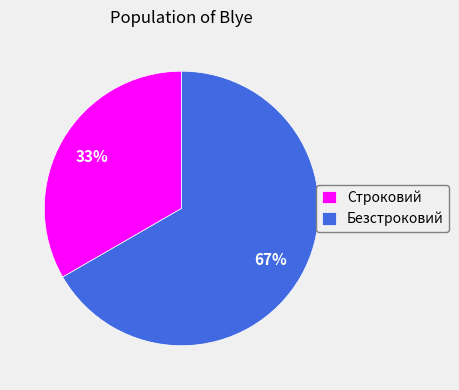

Which category accounts for the majority?

Безстроковий